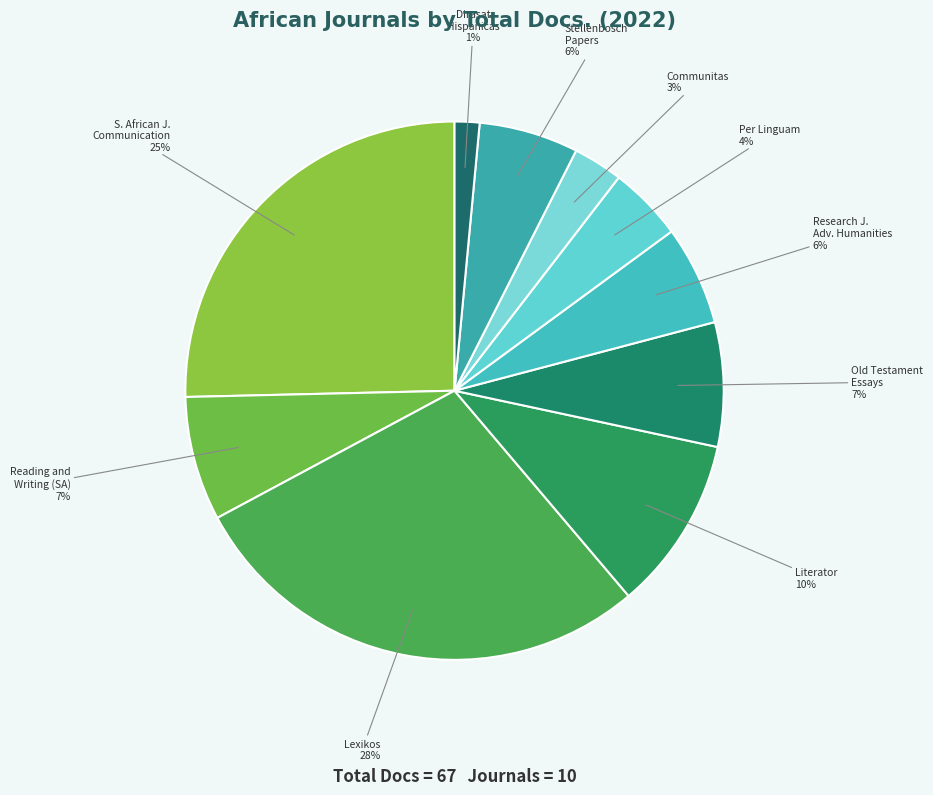

Which has a higher value, Lexikos or Literator?

Lexikos